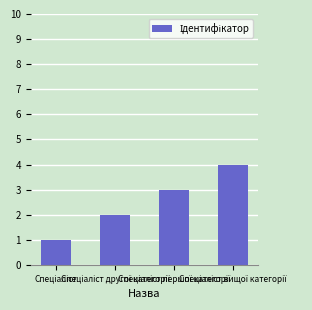

What is the greatest value displayed?

4